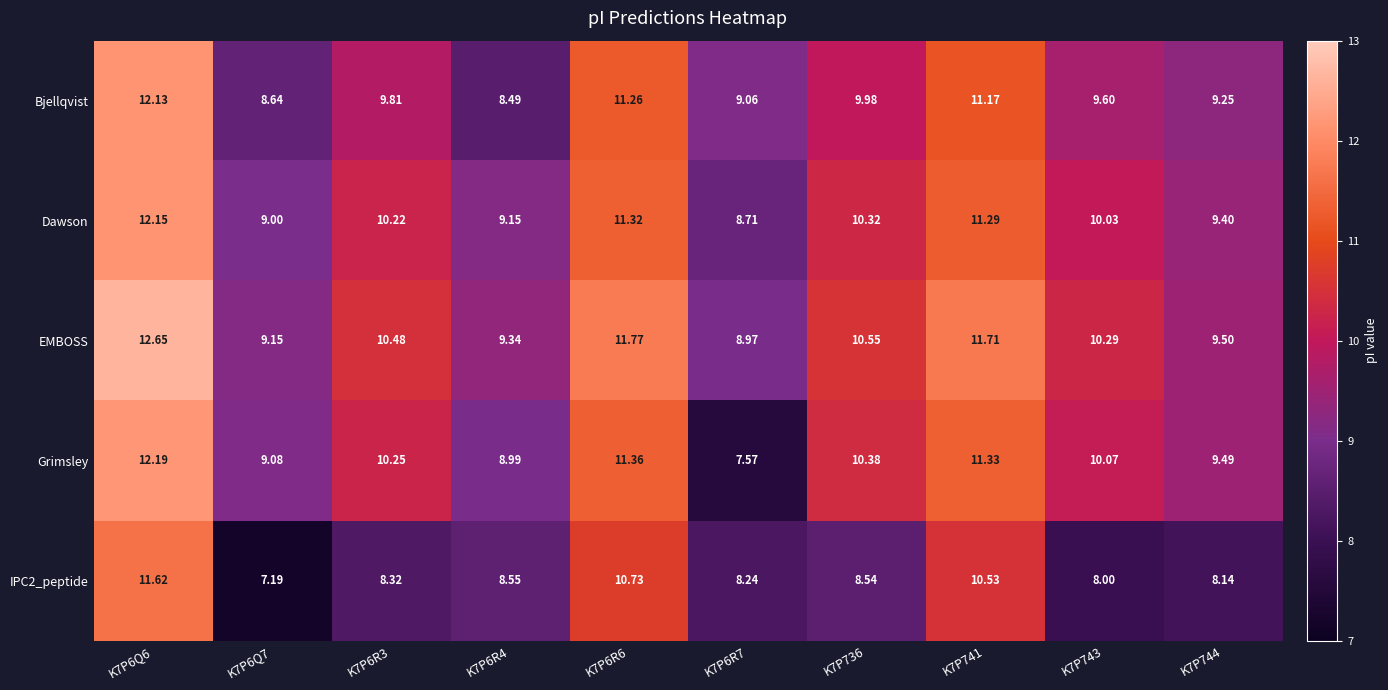

Which series has the widest spread of values?

Grimsley